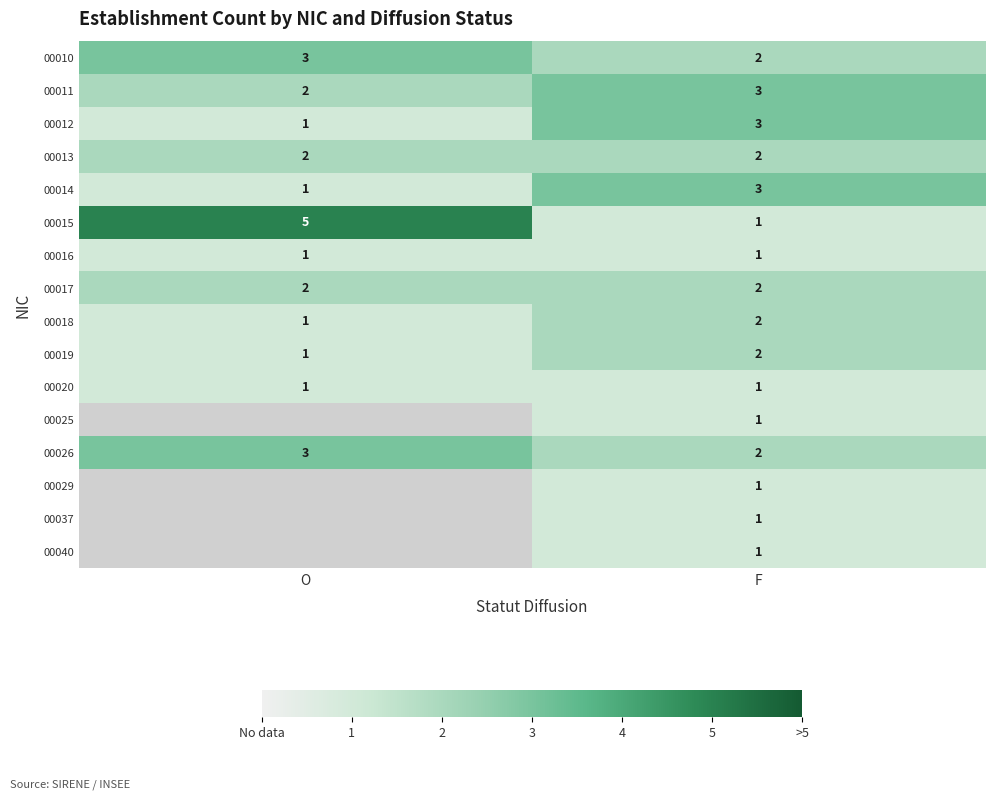

True or false: 00017 has a value of 3 at F.

False